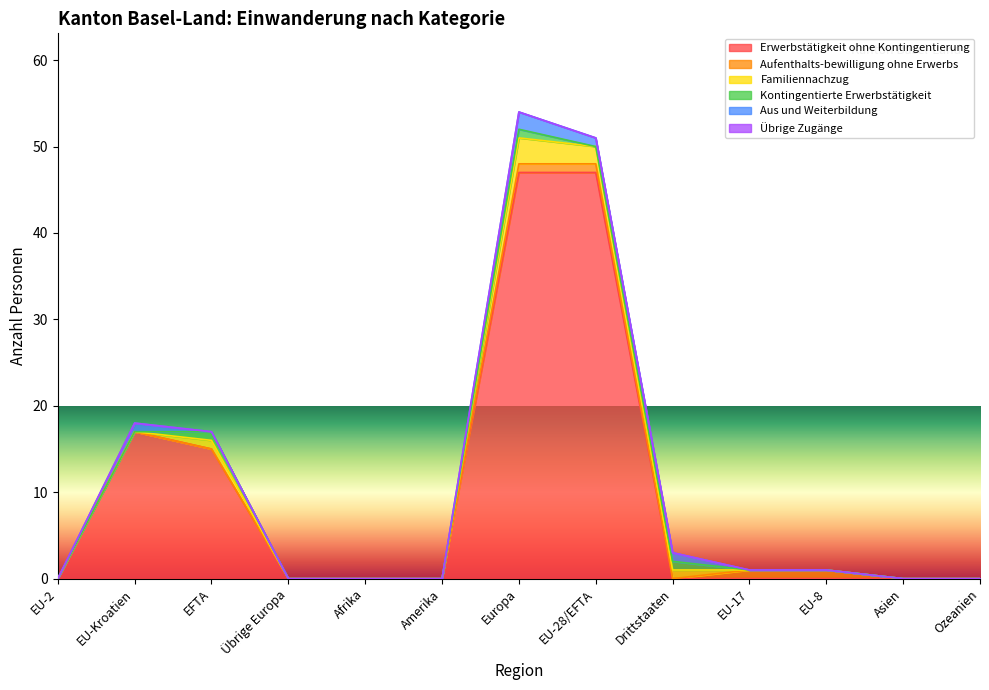

How many lines are shown in the chart?

6